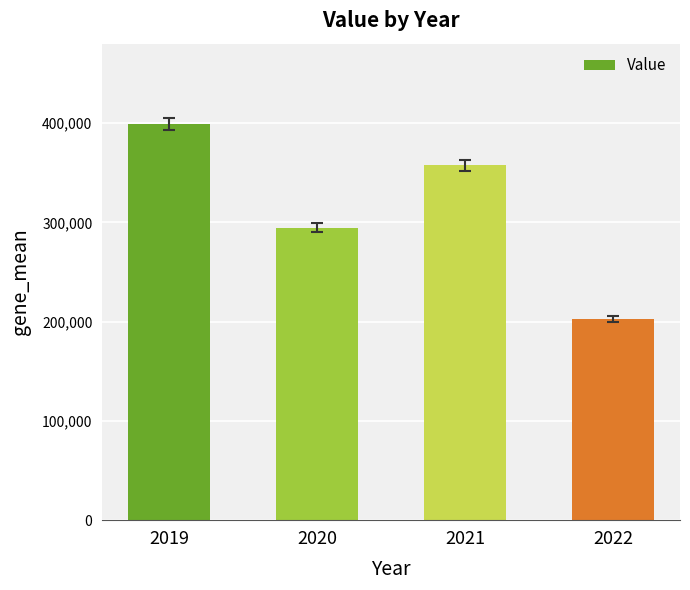

Rank the categories by value from highest to lowest.

2019, 2021, 2020, 2022